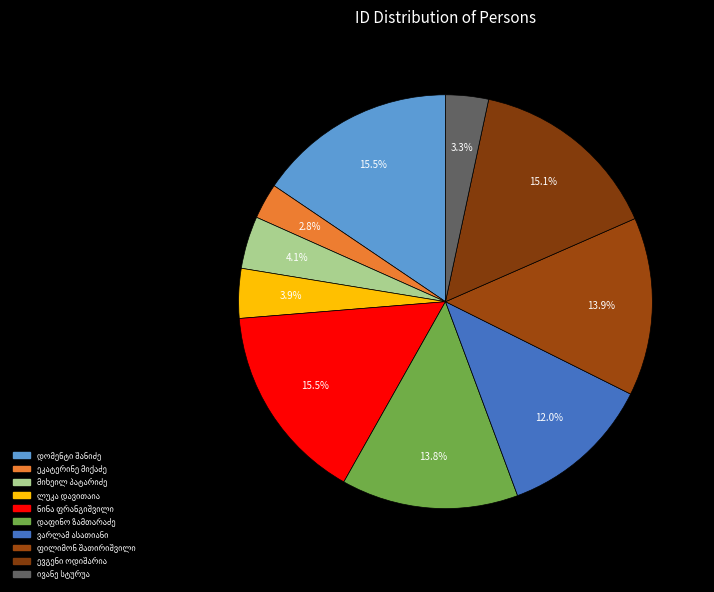

To the nearest percent, what is the difference between the დაფინო ზამთარაძე and ივანე სტურუა slice percentages?

10%